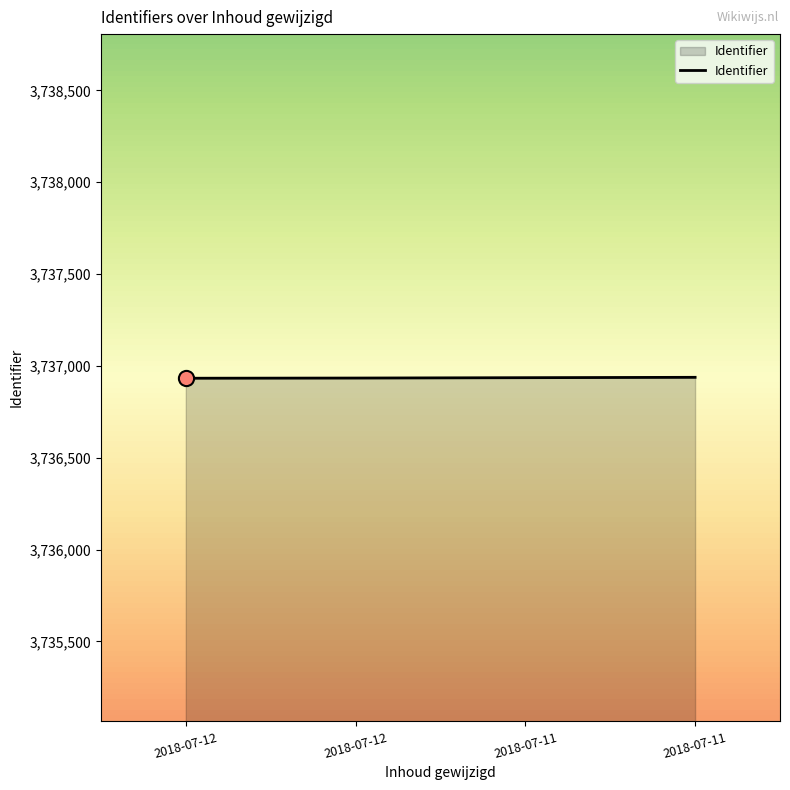

Approximately how many times larger is the value at 2018-07-11 compared to 2018-07-12?

1.0